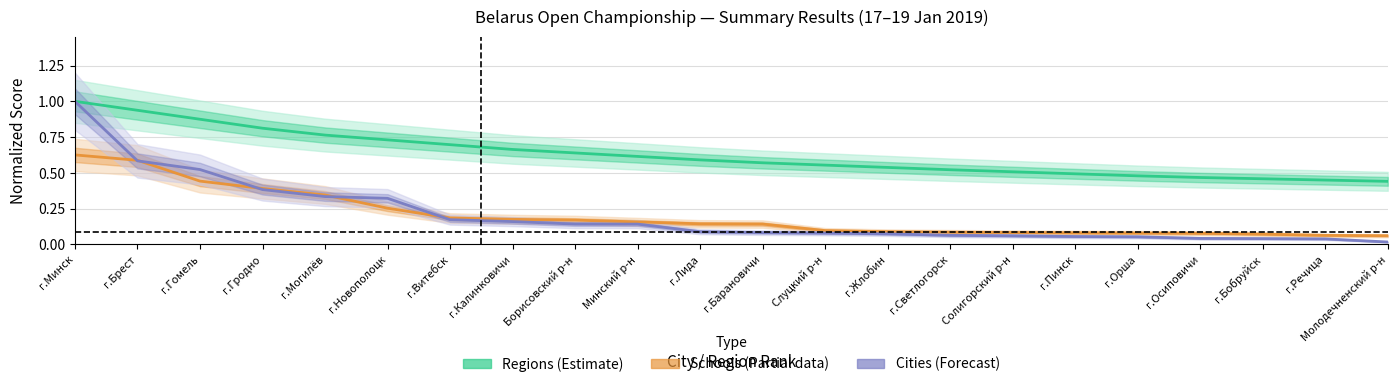

How many intersections are there between Cities (Forecast) and Schools (Partial data)?

5